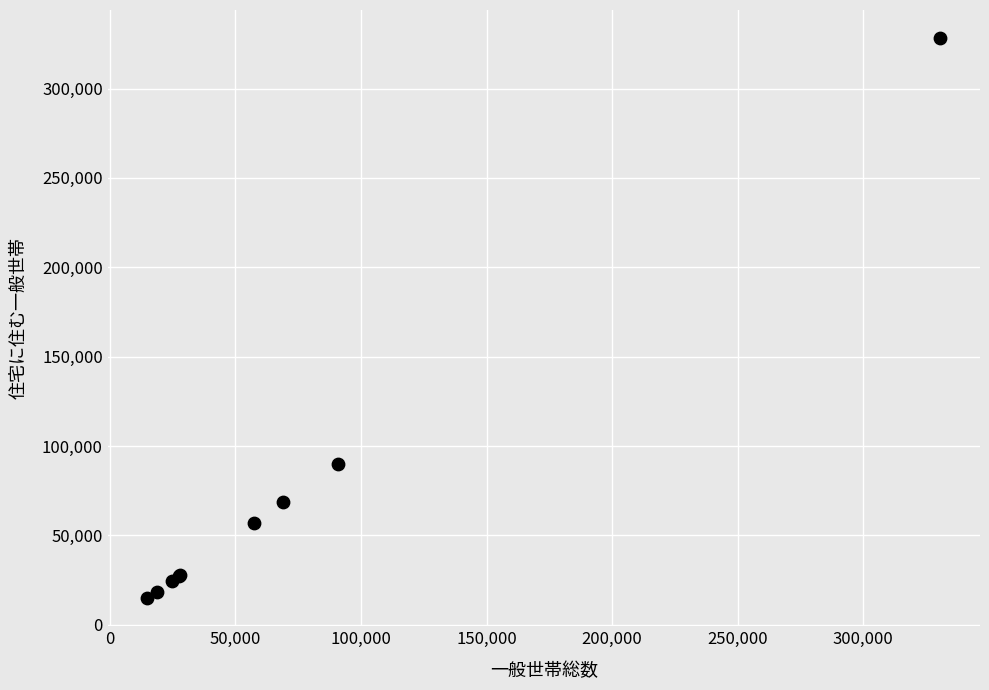

What Y value in the scatter plot is closest to 171530?

90025